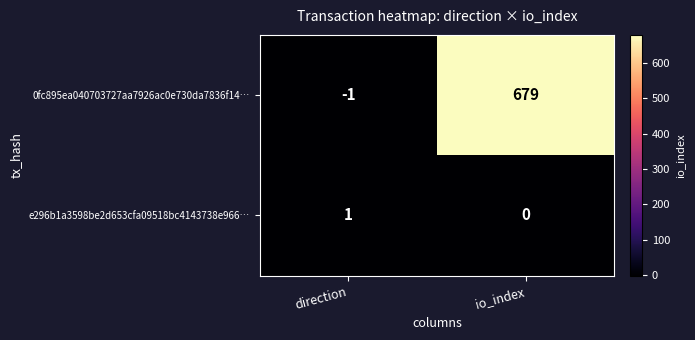

Which series has the largest range (max minus min)?

0fc895ea040703727aa7926ac0e730da7836f14…